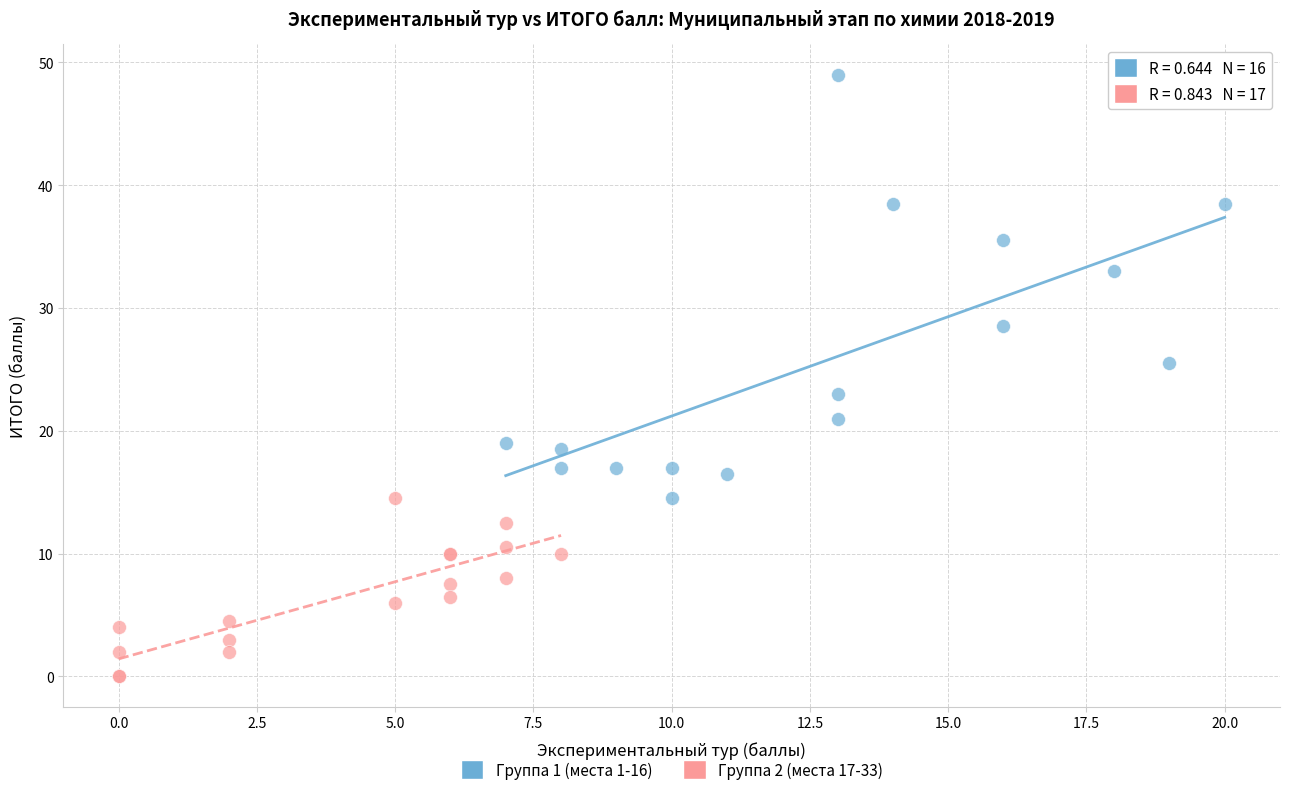

What are all the series names shown in the legend?

Группа 1 (места 1-16), Группа 2 (места 17-33)